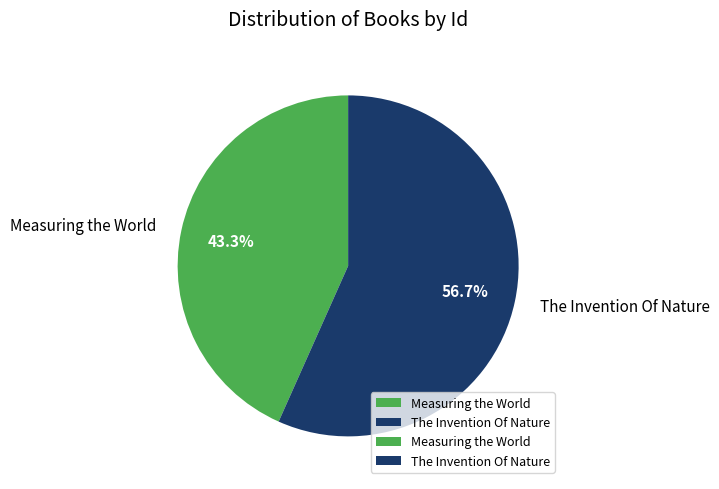

Does any single category account for the majority?

Yes